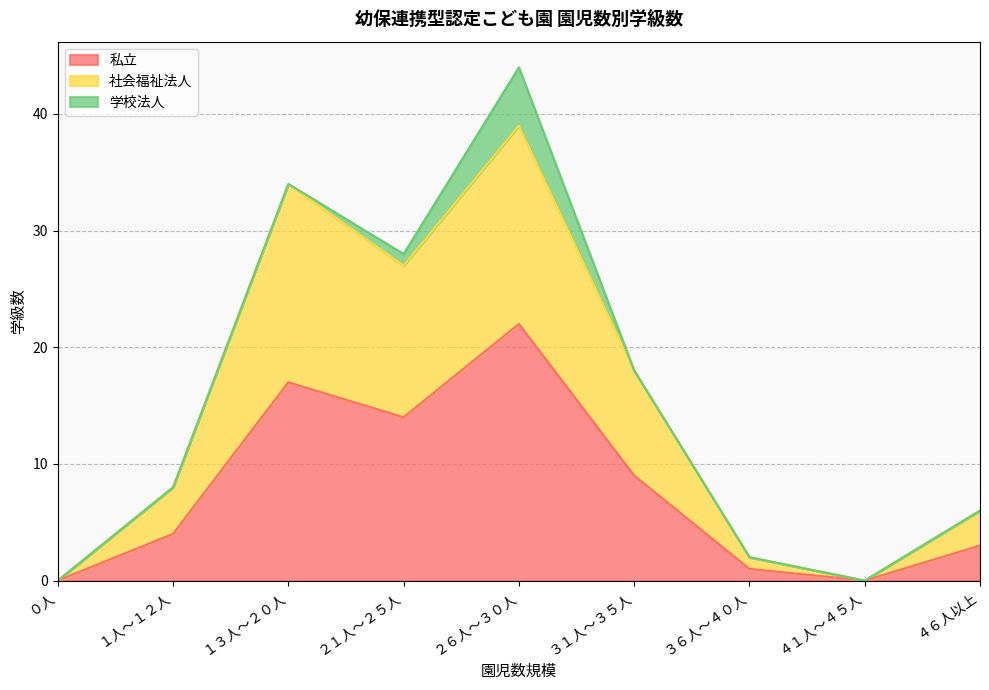

What is the spread (max minus min) of values at ４６人以上?

3